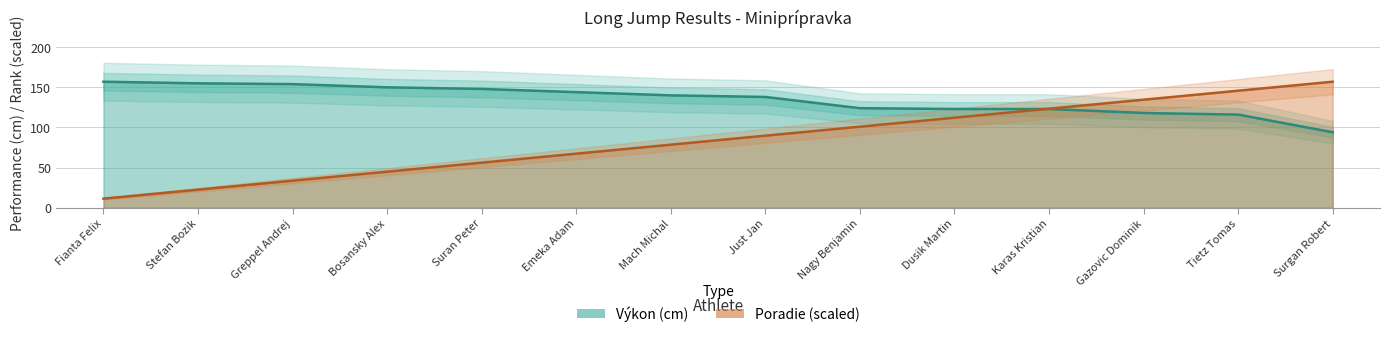

Which series has the widest spread of values?

Poradie